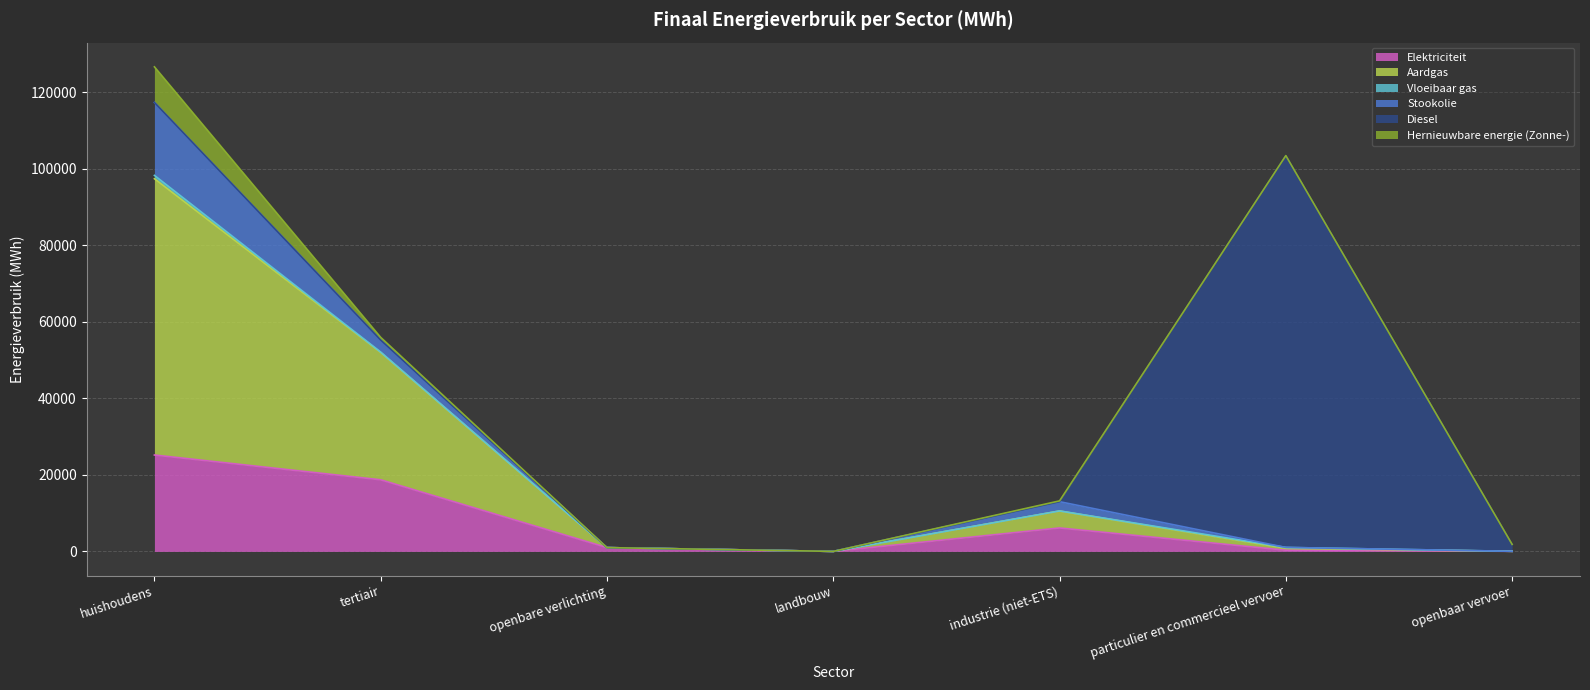

Reading left to right, what are all the values shown in this chart?

Elektriciteit: huishoudens=25195.6	tertiair=18716.8	openbare verlichting=988.9	landbouw=0.9	industrie (niet-ETS)=6125.8	particulier en commercieel vervoer=309.9	openbaar vervoer=28.8
Aardgas: huishoudens=72221.5	tertiair=33297.0	openbare verlichting=0.0	landbouw=0.0	industrie (niet-ETS)=4433.4	particulier en commercieel vervoer=511.5	openbaar vervoer=0.0
Vloeibaar gas: huishoudens=870.0	tertiair=81.0	openbare verlichting=0.0	landbouw=0.0	industrie (niet-ETS)=23.3	particulier en commercieel vervoer=214.6	openbaar vervoer=0.0
Stookolie: huishoudens=19058.4	tertiair=3144.4	openbare verlichting=0.0	landbouw=2.8	industrie (niet-ETS)=2415.6	particulier en commercieel vervoer=0.0	openbaar vervoer=0.0
Diesel: huishoudens=0.0	tertiair=0.0	openbare verlichting=0.0	landbouw=0.0	industrie (niet-ETS)=0.0	particulier en commercieel vervoer=102421.1	openbaar vervoer=1804.9
Hernieuwbare energie (Zonne-): huishoudens=9314.5	tertiair=709.4	openbare verlichting=0.0	landbouw=0.0	industrie (niet-ETS)=208.0	particulier en commercieel vervoer=0.0	openbaar vervoer=0.0